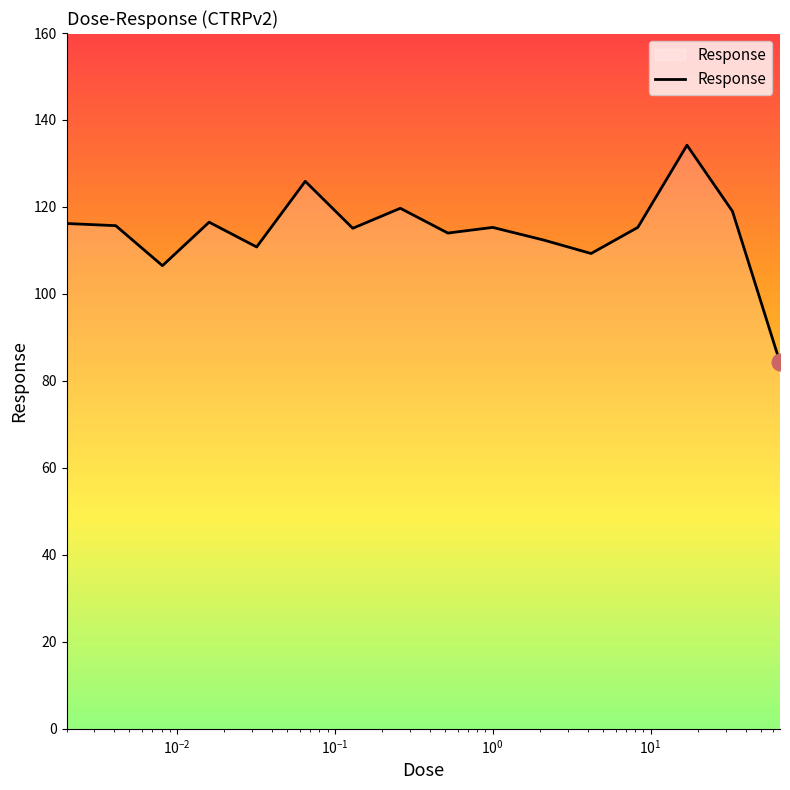

What is the difference between the maximum and minimum values?

50.0